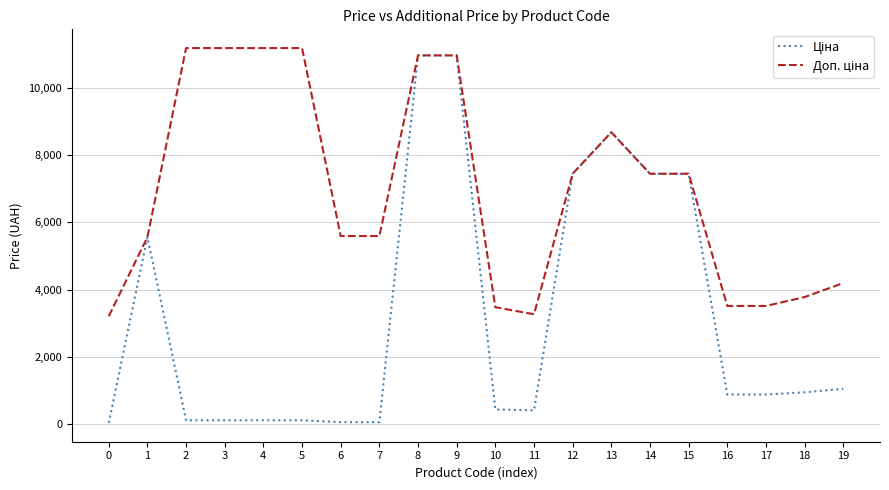

What is the total value across all series at 1?

11120.7